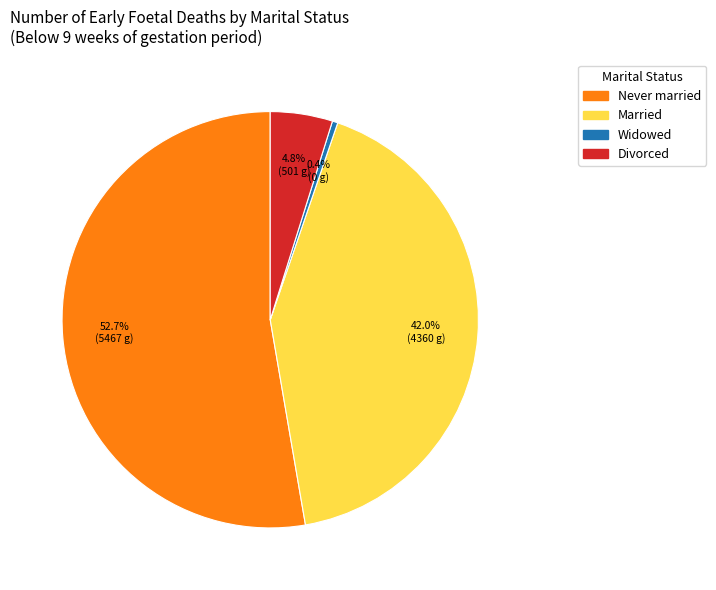

Does any single category account for the majority?

Yes